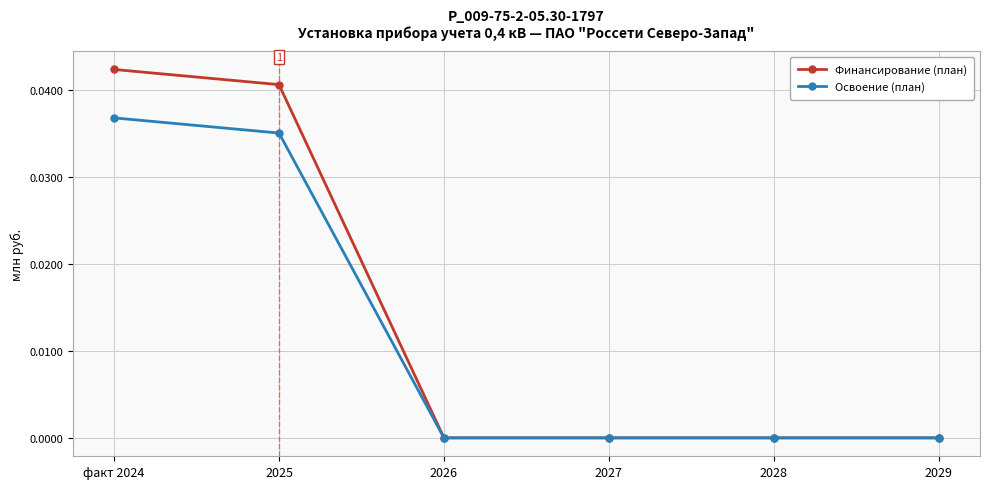

What are all the series names shown in the legend?

Финансирование (план), Освоение (план)